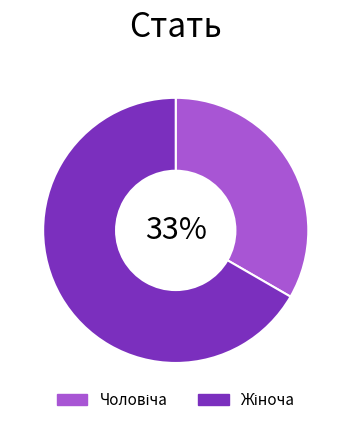

Is there any slice that represents more than half of the pie?

Yes